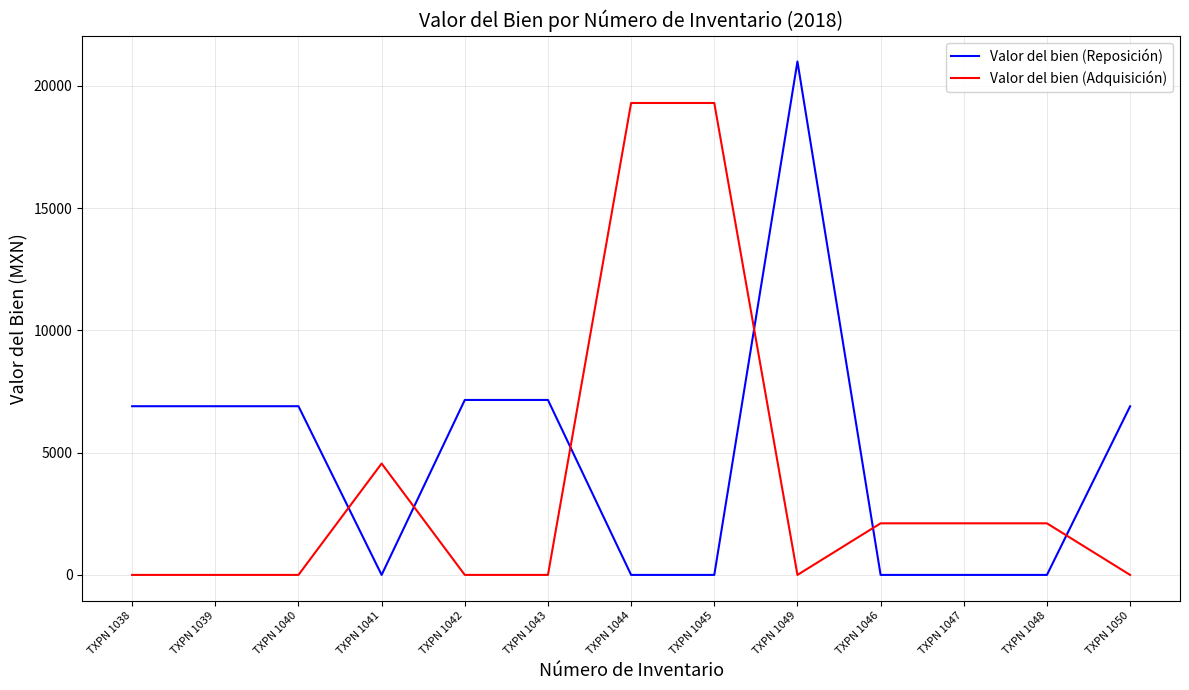

Is the value of Valor del bien (Adquisición) at TXPN 1045 greater than the value of Valor del bien (Reposición) at TXPN 1050?

Yes